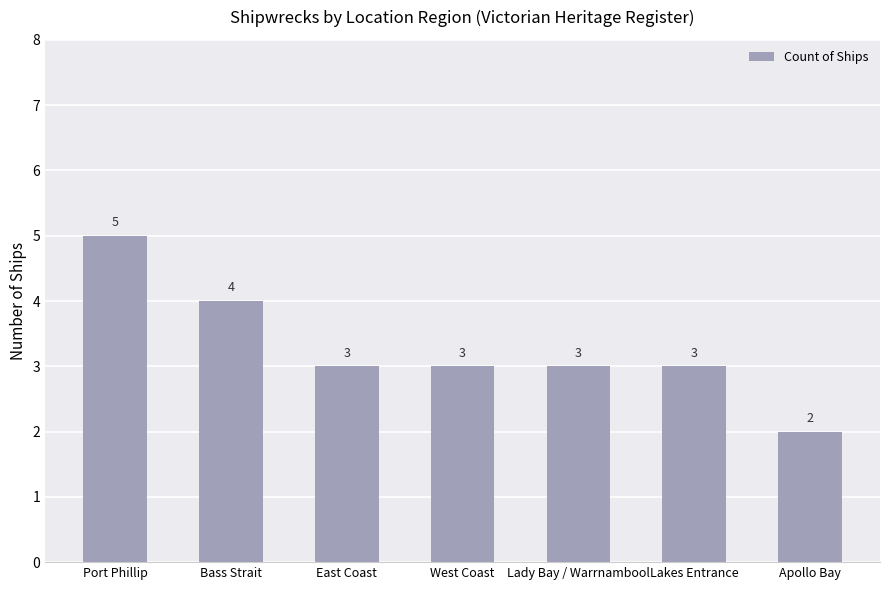

What is the label of the 7th bar from the right?

Port Phillip